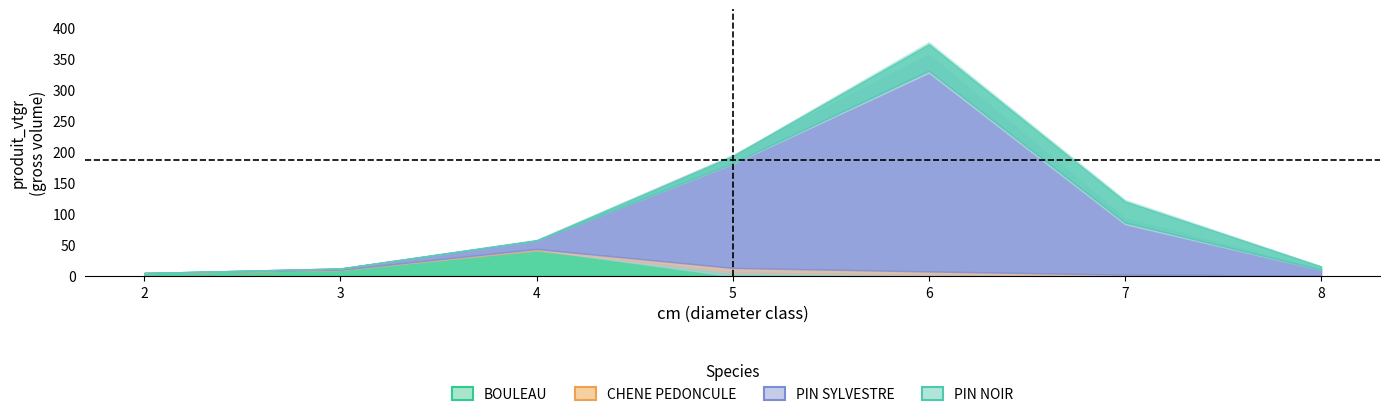

Which series has the largest range (max minus min)?

PIN SYLVESTRE